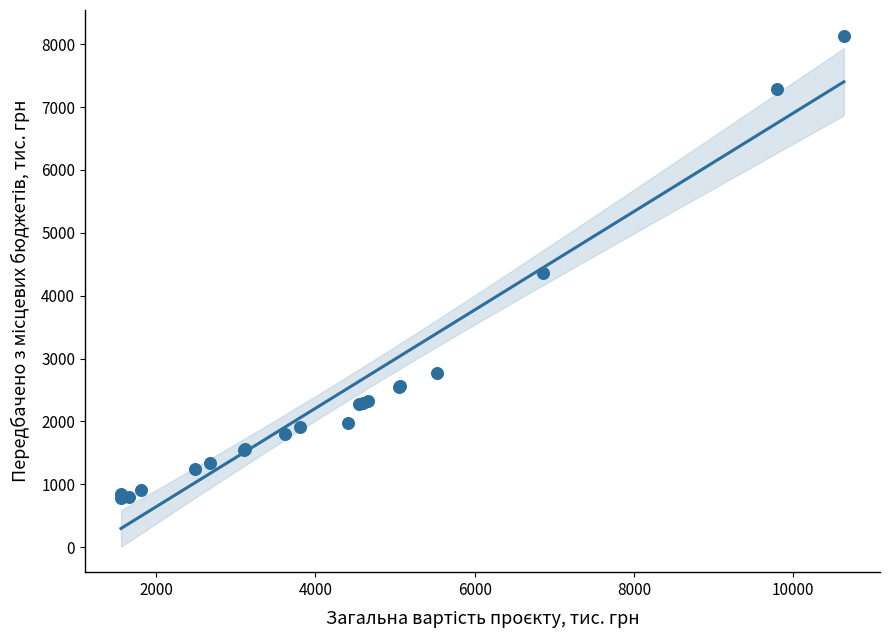

What Y value in the scatter plot is closest to 4457?

4359.0